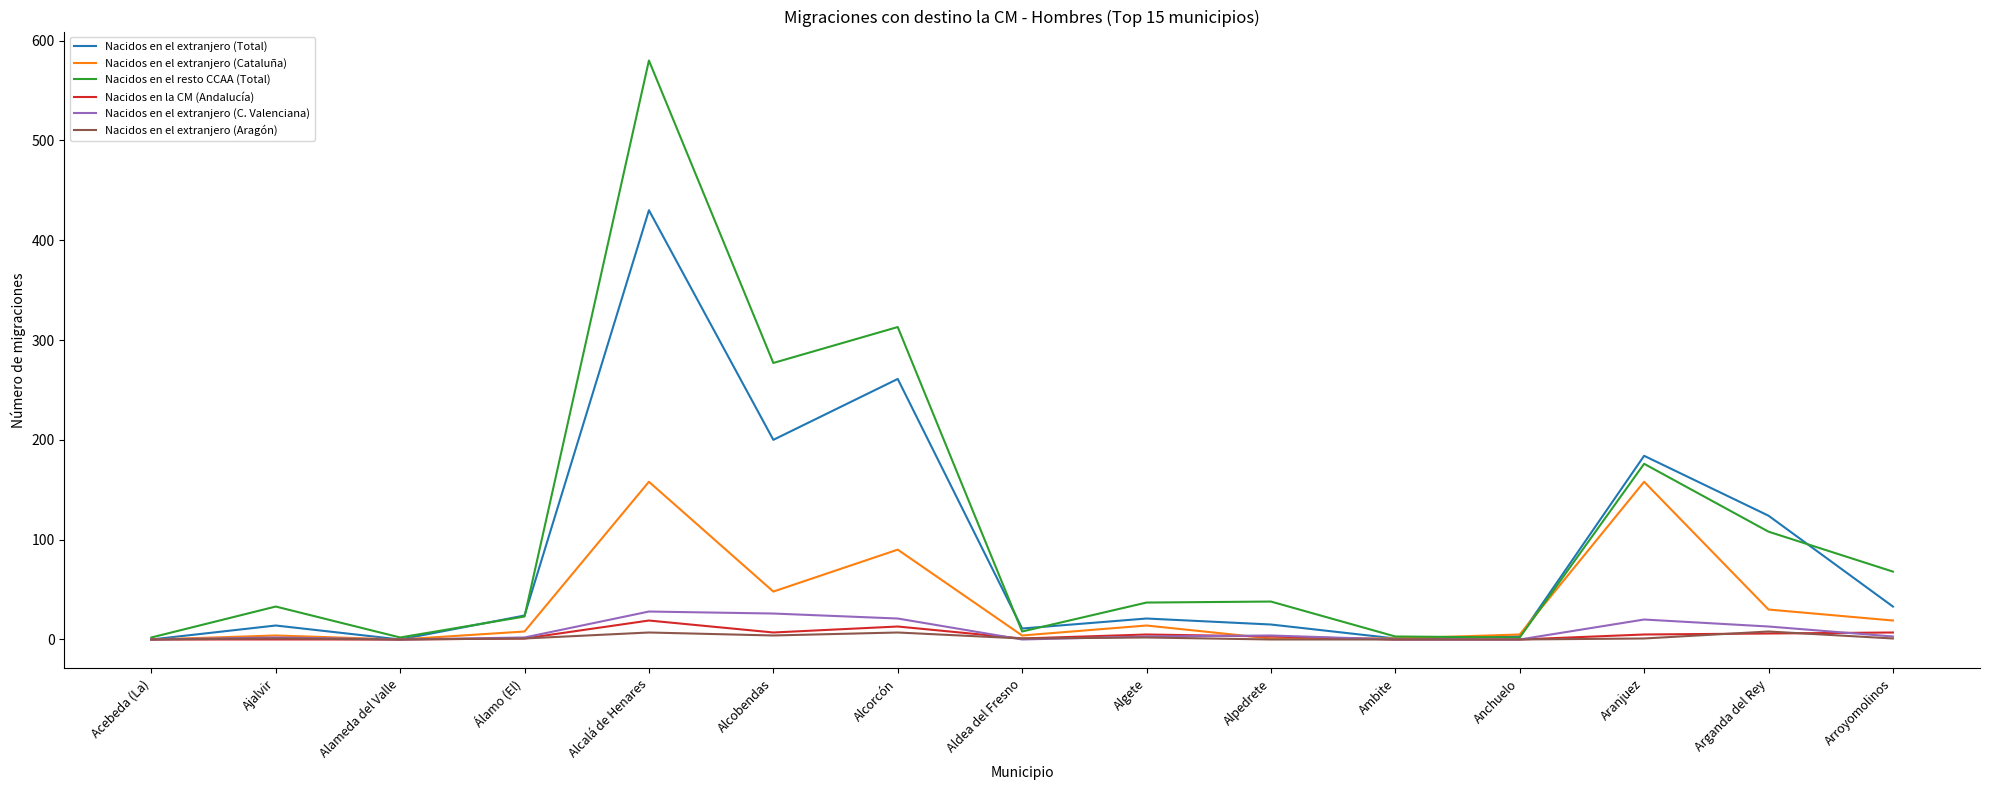

At which category is the sum across all series the highest?

Alcalá de Henares